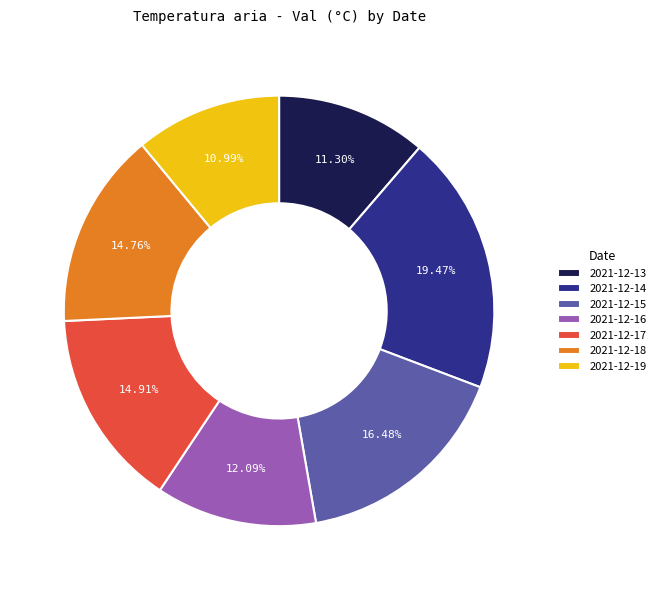

Do 2021-12-19 and 2021-12-14 together represent more than half of the pie?

No